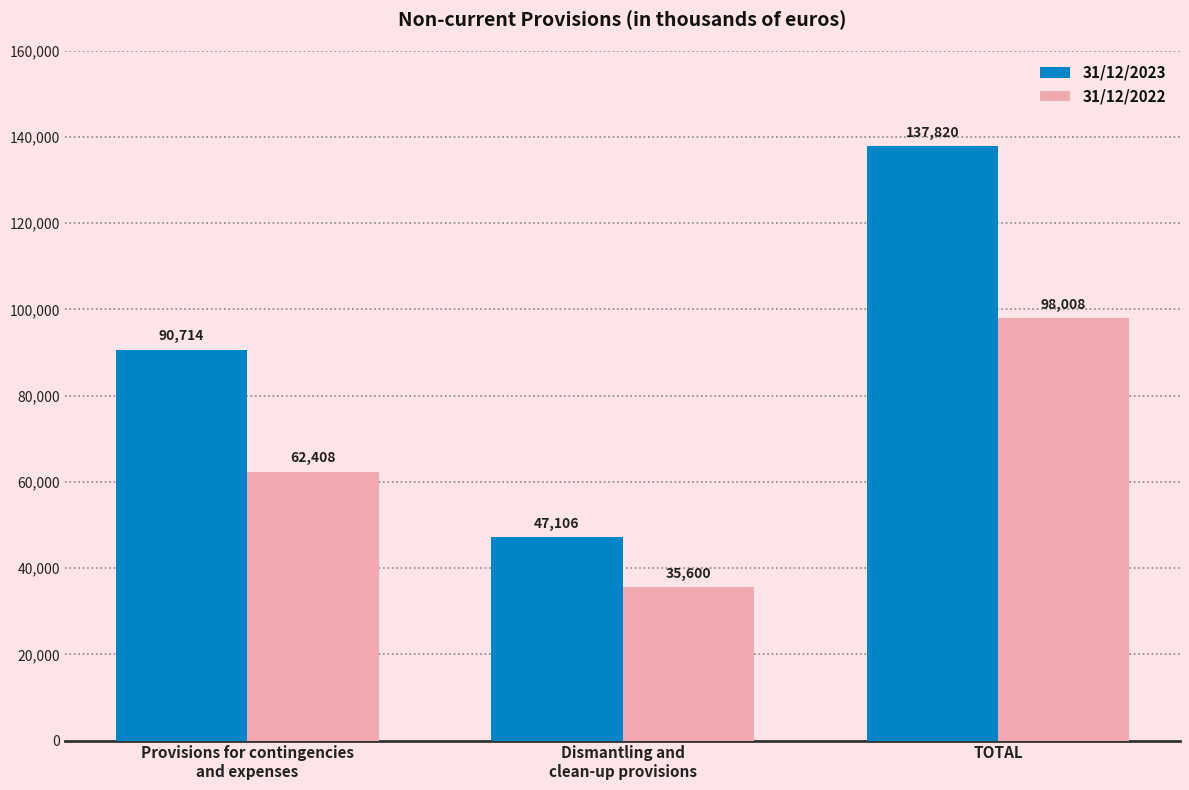

The 31/12/2022 series shows 106647 at Provisions for contingencies
and expenses. True or false?

False